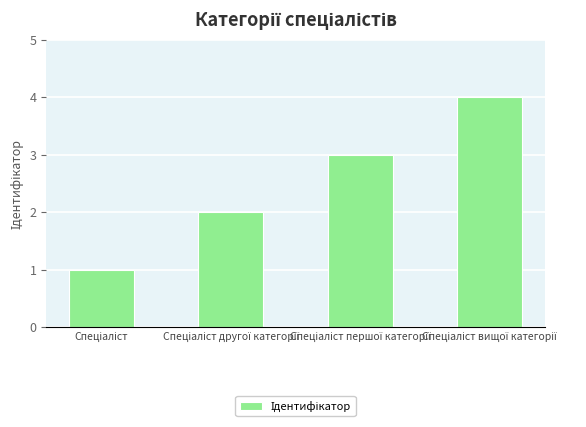

What is the sum of all values?

10